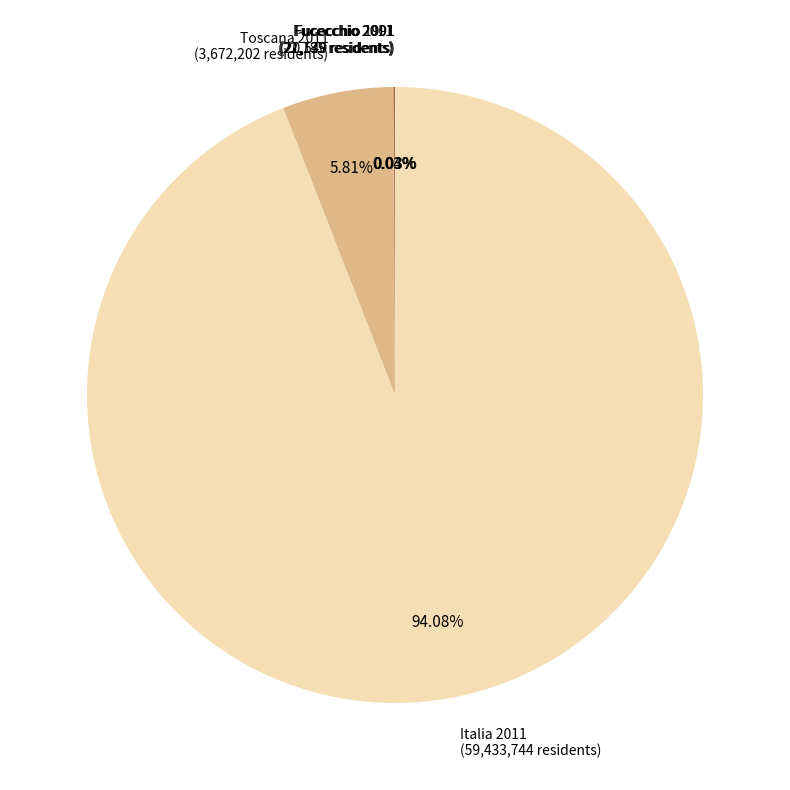

Is there any slice that represents more than half of the pie?

Yes